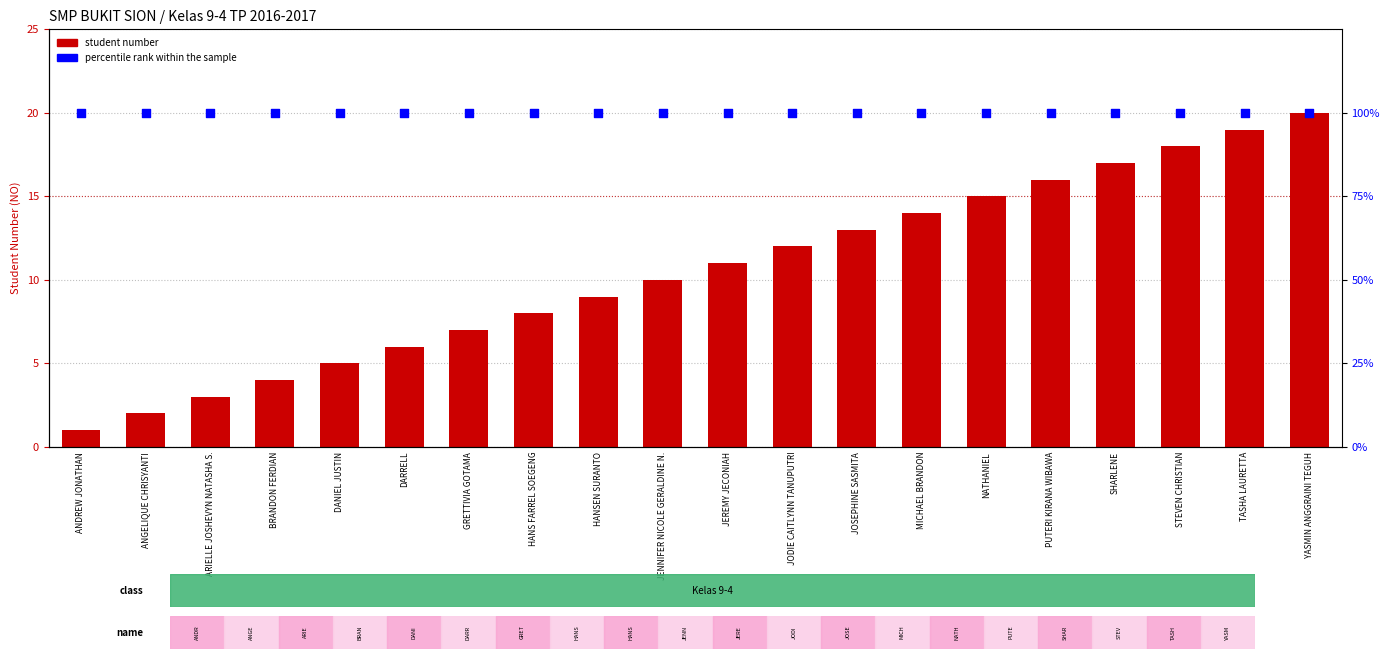

At which category is the sum across all series the highest?

YASMIN ANGGRAINI TEGUH